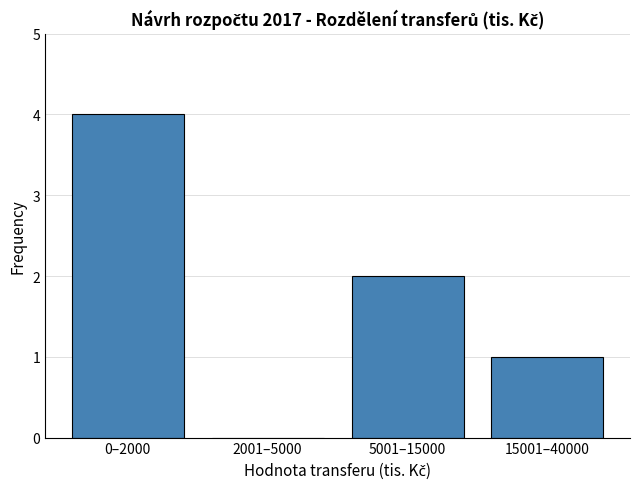

Reading left to right, extract all data points from this chart.

0–2000=4	2001–5000=0	5001–15000=2	15001–40000=1